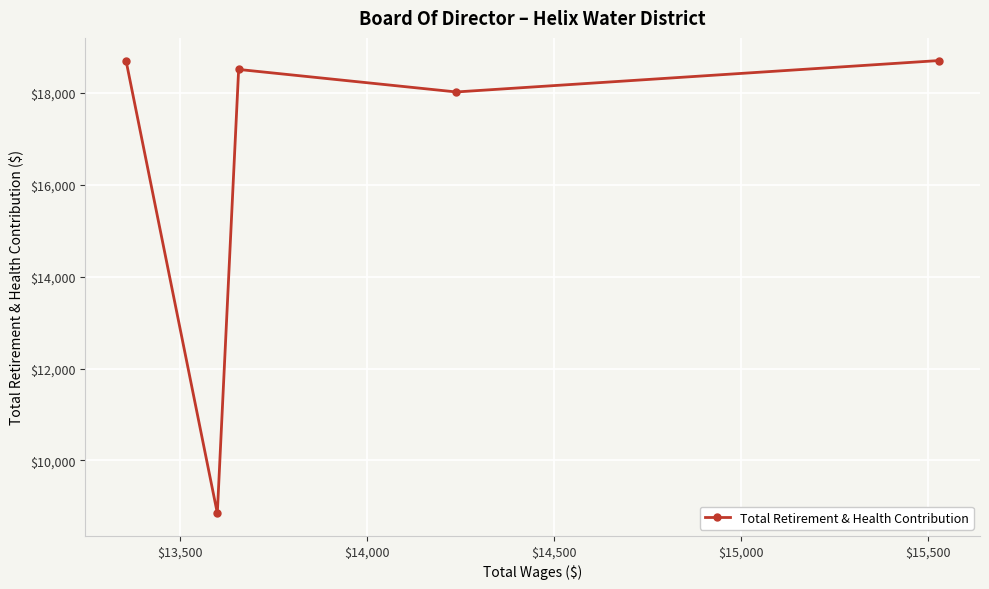

What is the minimum value shown in the chart?

8851